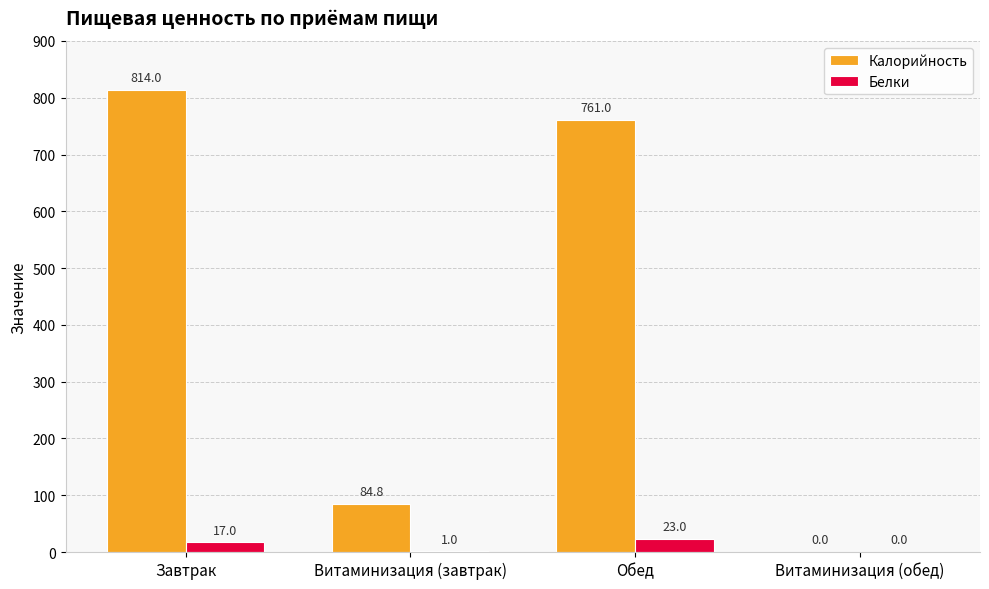

Which series changed the most between Завтрак and Витаминизация (обед)?

Калорийность